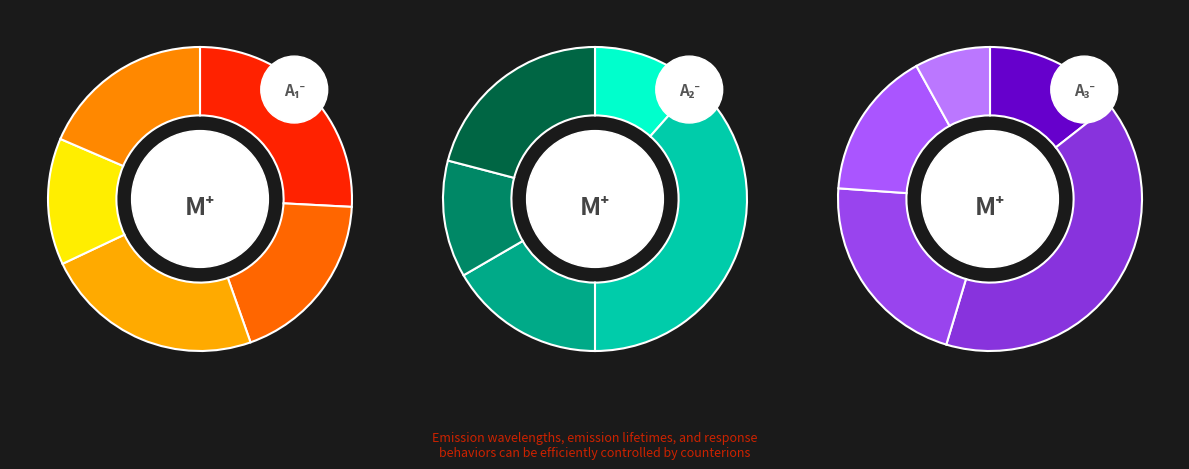

Is there a majority slice in this chart?

No